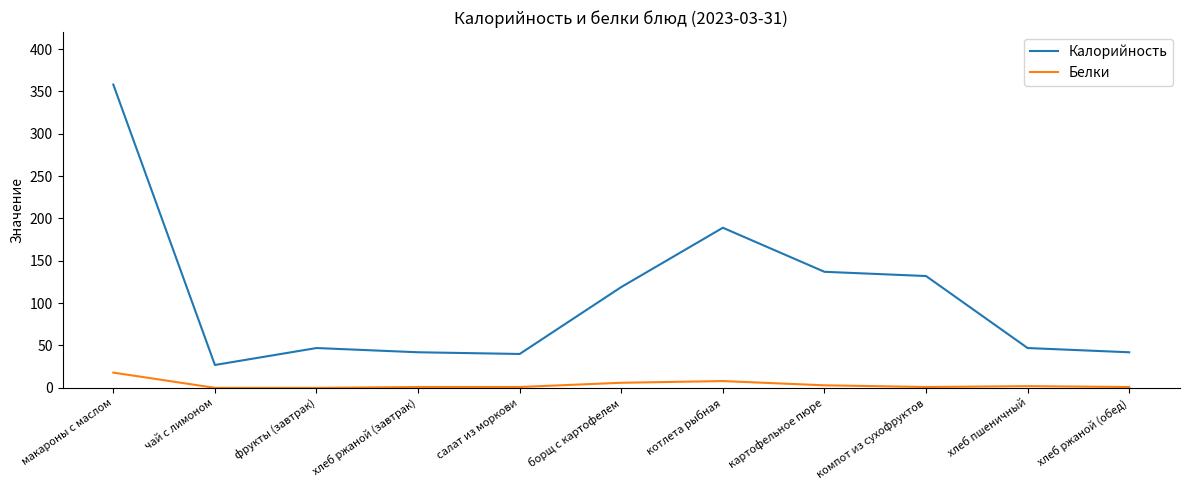

At which category is the sum across all series the highest?

макароны с маслом